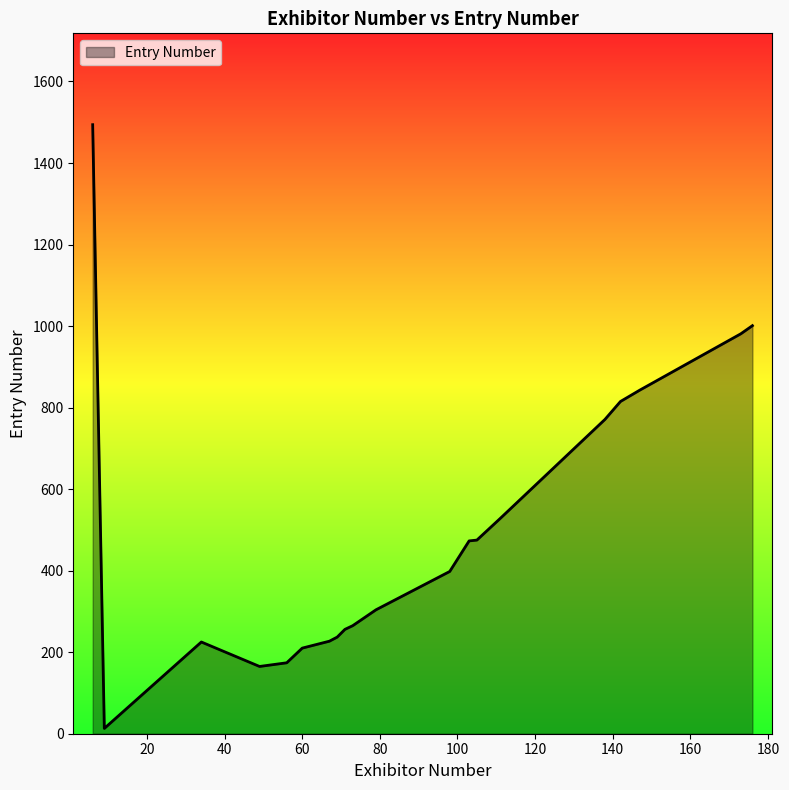

How many lines are shown in the chart?

1